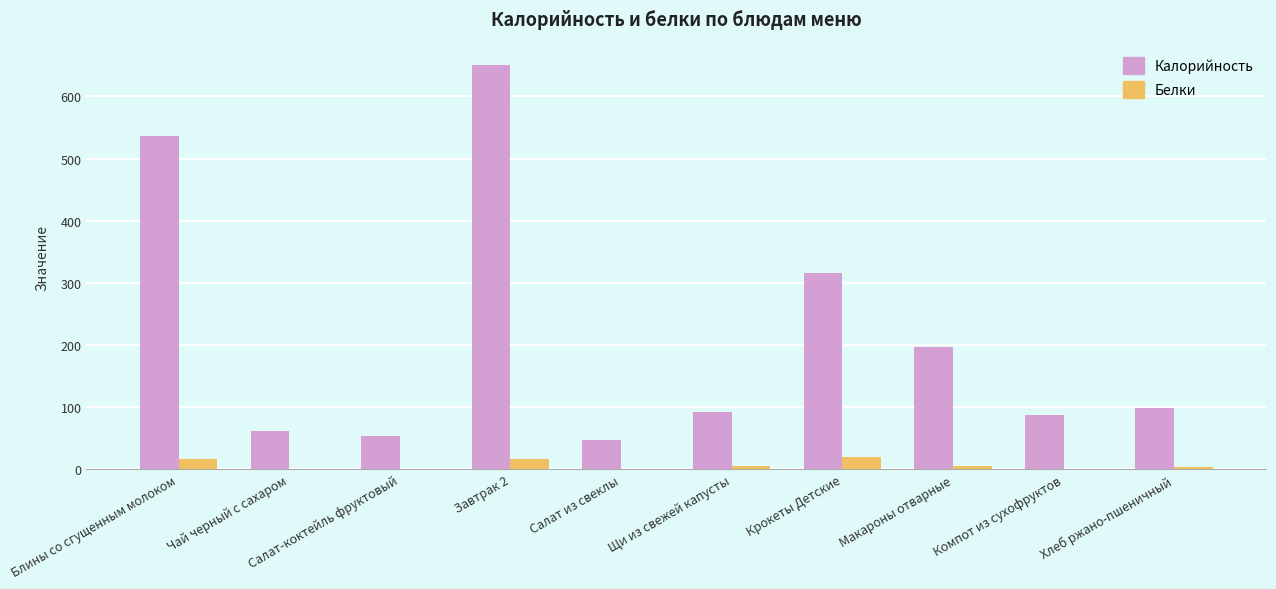

How many data points does each series have?

10